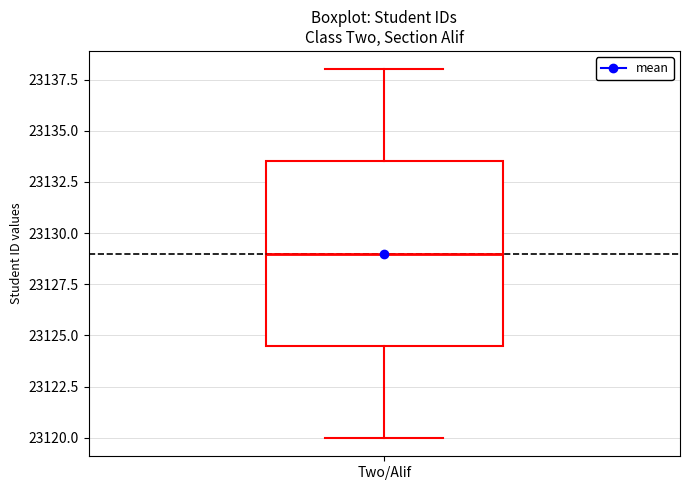

Where does the lower whisker of the box for Two/Alif end on the y-axis? The values are not printed on the chart, so give them approximately, as read against the axis.

23120.0